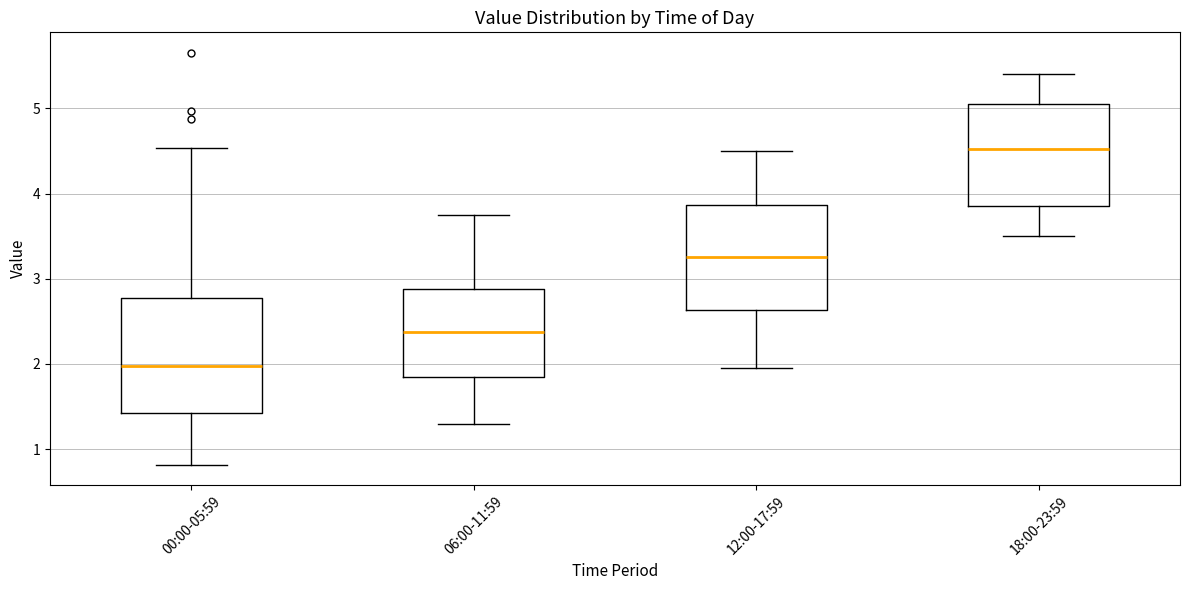

Where does the median line of the box for 00:00-05:59 sit on the y-axis? The values are not printed on the chart, so give them approximately, as read against the axis.

2.0